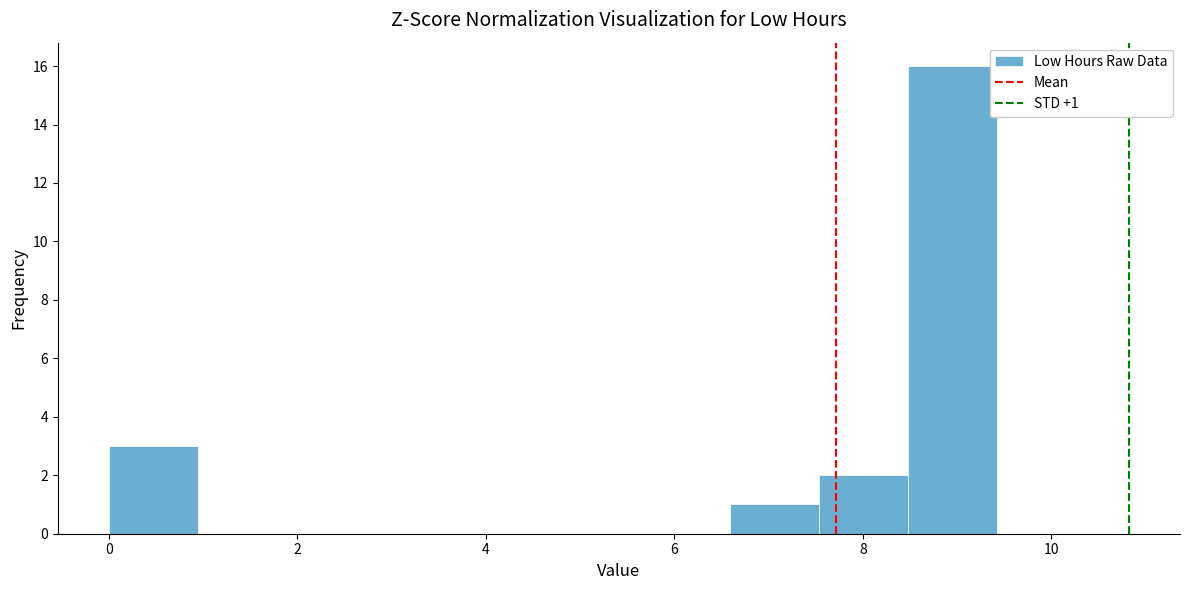

Which range on the x-axis has the tallest bar?

8.4 to 9.4